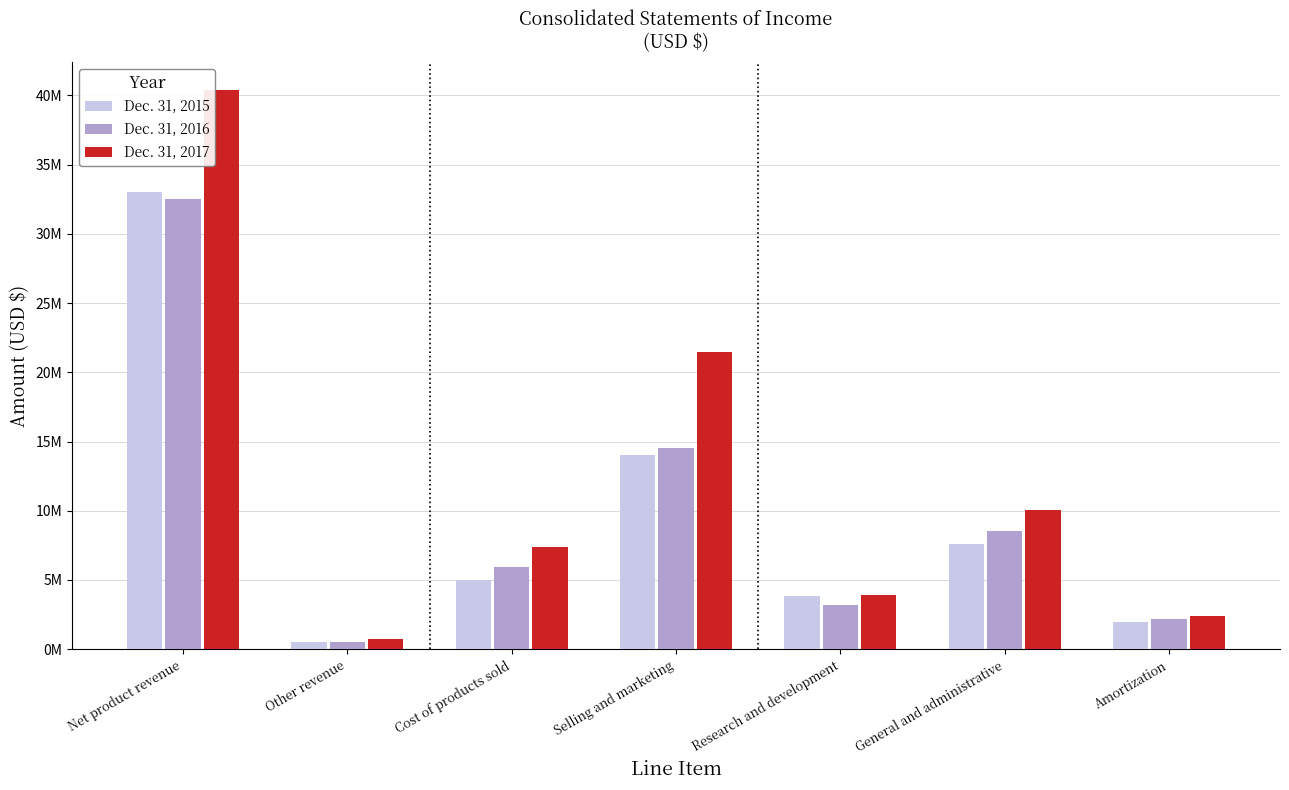

At which label is Dec. 31, 2015 closest to 16759525?

Selling and marketing